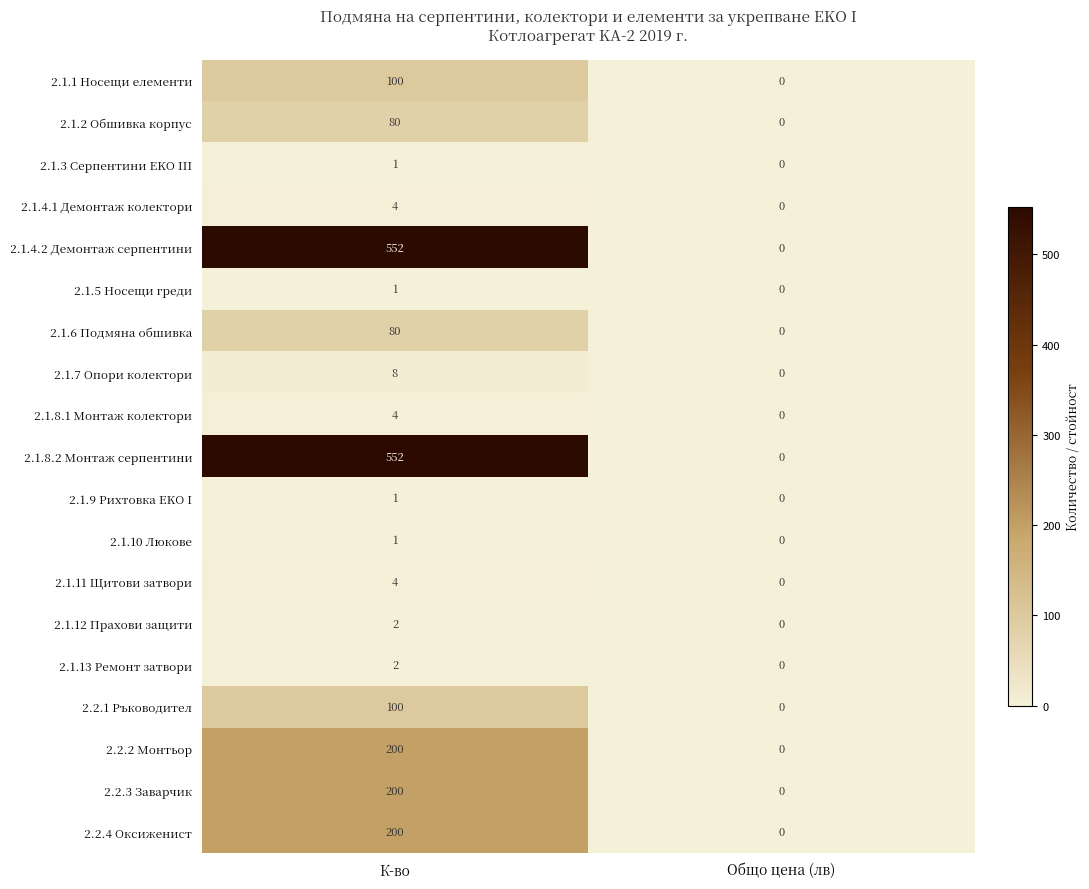

At how many categories does at least one series exceed 203?

1